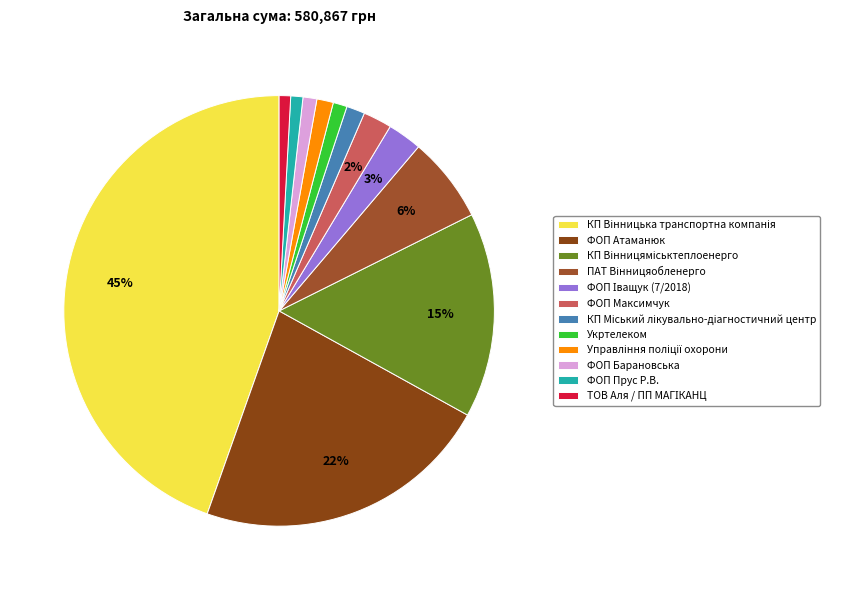

What is the change in value from КП Вінницька транспортна компанія to КП Міський лікувально-діагностичний центр?

-250951.4